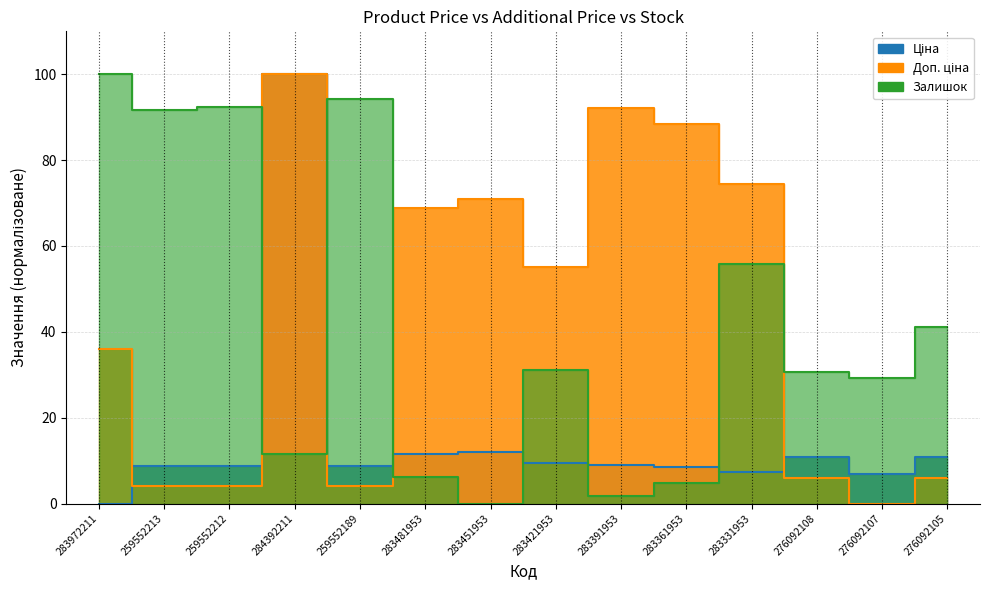

Reading left to right, extract all data points from this chart.

Ціна: 283972211=0.0	259552213=8.7	259552212=8.7	284392211=100.0	259552189=8.7	283481953=11.6	283451953=11.9	283421953=9.5	283391953=8.9	283361953=8.6	283331953=7.3	276092108=10.8	276092107=6.9	276092105=10.8
Доп. ціна: 283972211=35.9	259552213=4.1	259552212=4.1	284392211=100.0	259552189=4.1	283481953=68.8	283451953=71.0	283421953=55.0	283391953=92.0	283361953=88.5	283331953=74.4	276092108=5.9	276092107=0.0	276092105=5.9
Залишок: 283972211=100.0	259552213=91.6	259552212=92.5	284392211=11.5	259552189=94.1	283481953=6.1	283451953=0.0	283421953=31.0	283391953=1.7	283361953=4.7	283331953=55.9	276092108=30.7	276092107=29.3	276092105=41.1